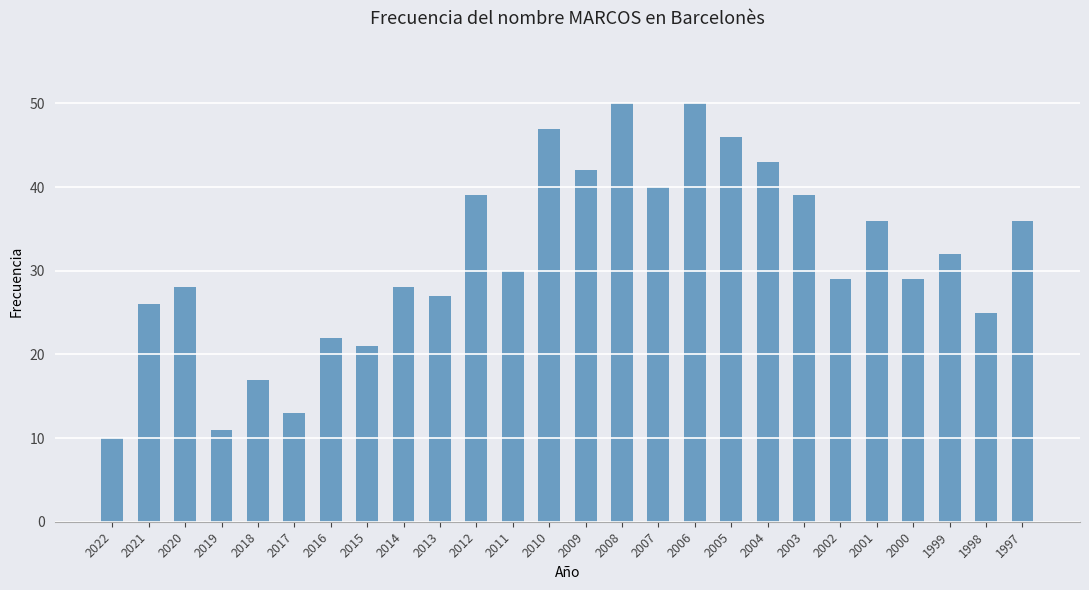

Reading left to right, transcribe all the data shown in this chart.

10	26	28	11	17	13	22	21	28	27	39	30	47	42	50	40	50	46	43	39	29	36	29	32	25	36